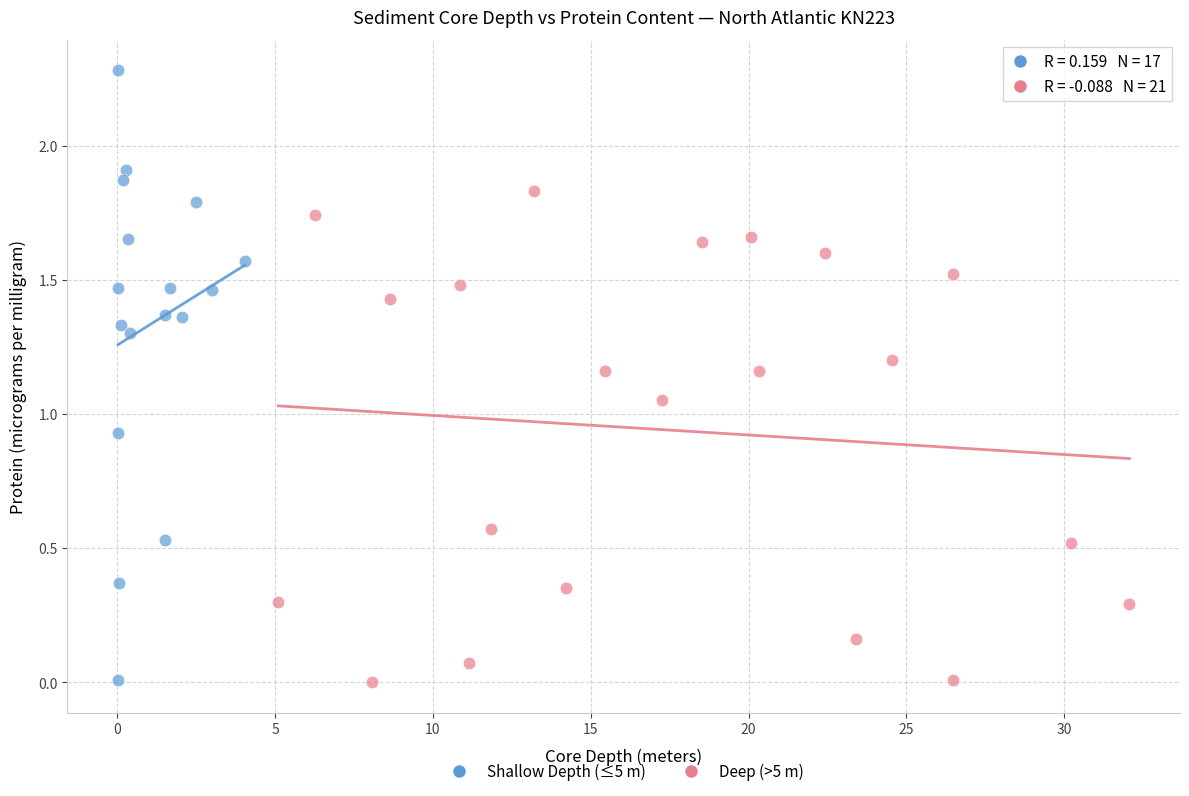

Which series has the widest spread of Y values?

Shallow Depth (≤5 m)